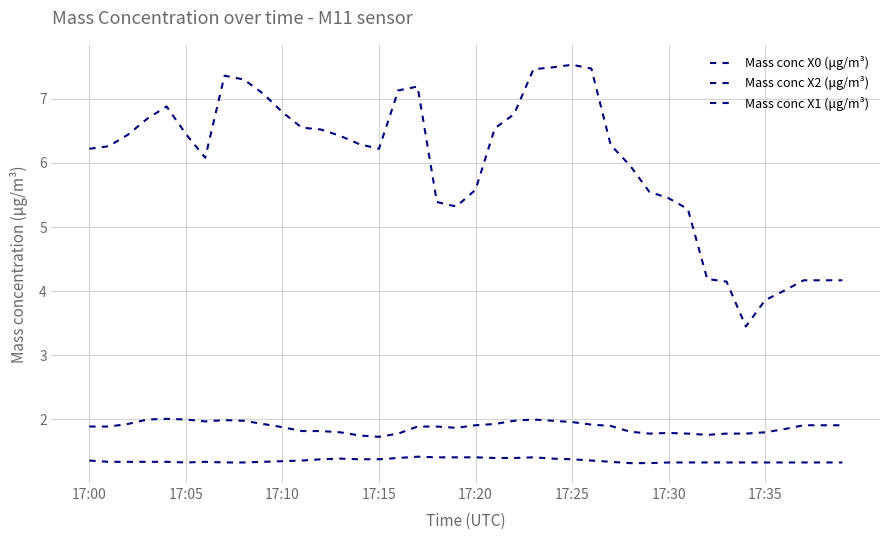

How many series are shown in this chart?

3